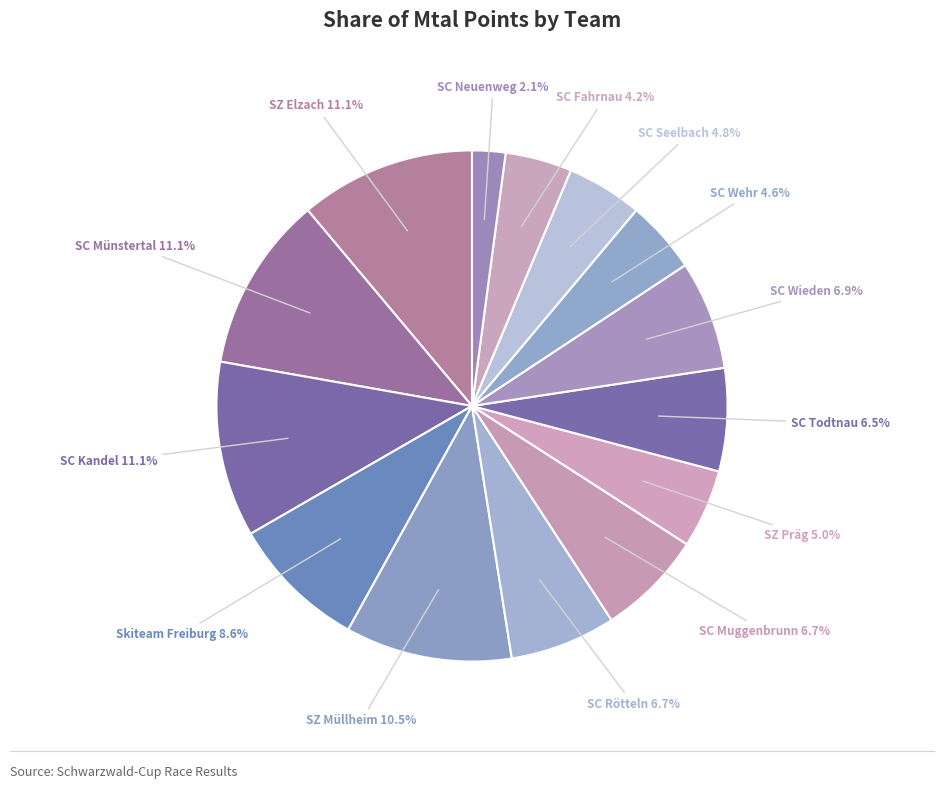

Count the number of slices in the pie.

14